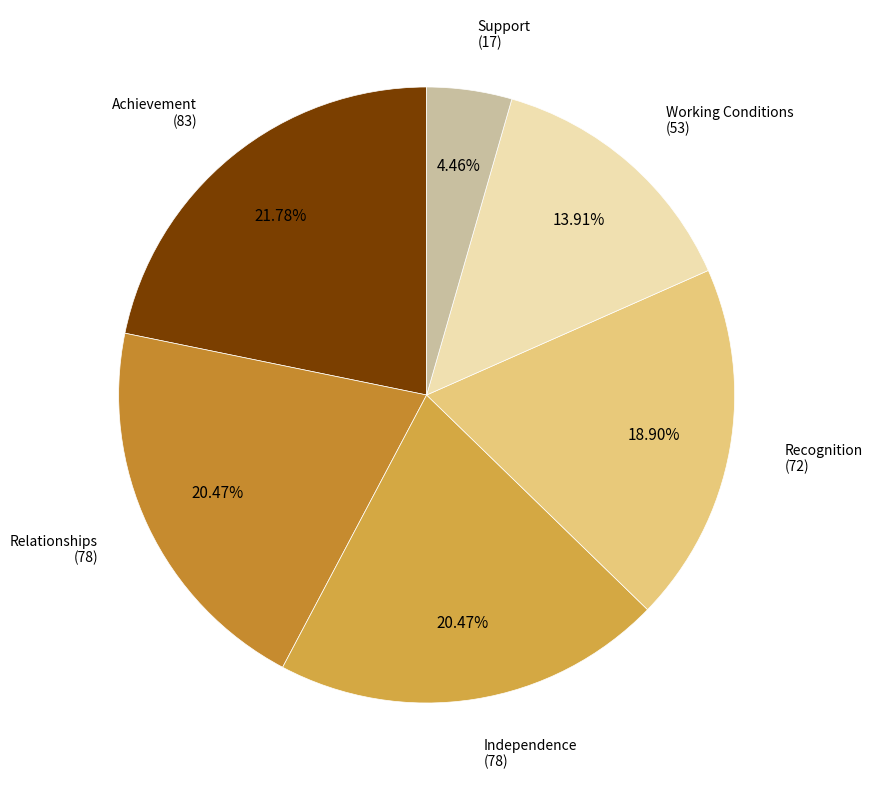

Count the number of slices in the pie.

6